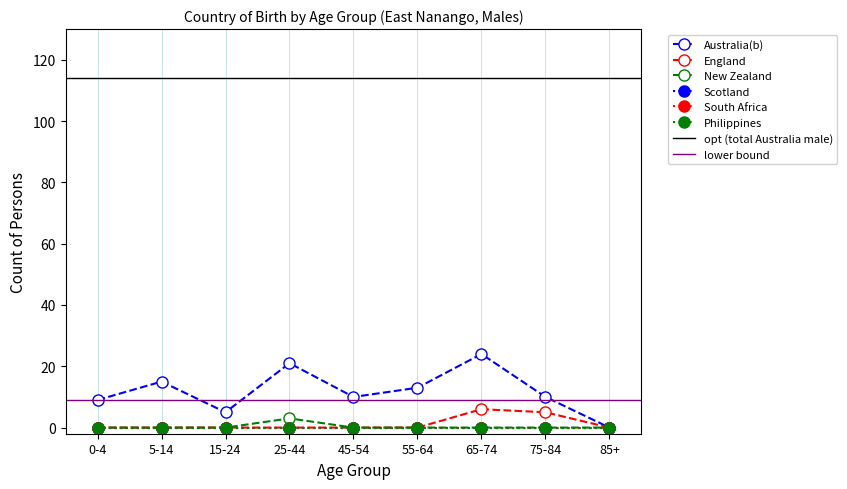

Reading left to right, extract all data points from this chart.

Australia(b): 9	15	5	21	10	13	24	10	0
England: 0	0	0	0	0	0	6	5	0
New Zealand: 0	0	0	3	0	0	0	0	0